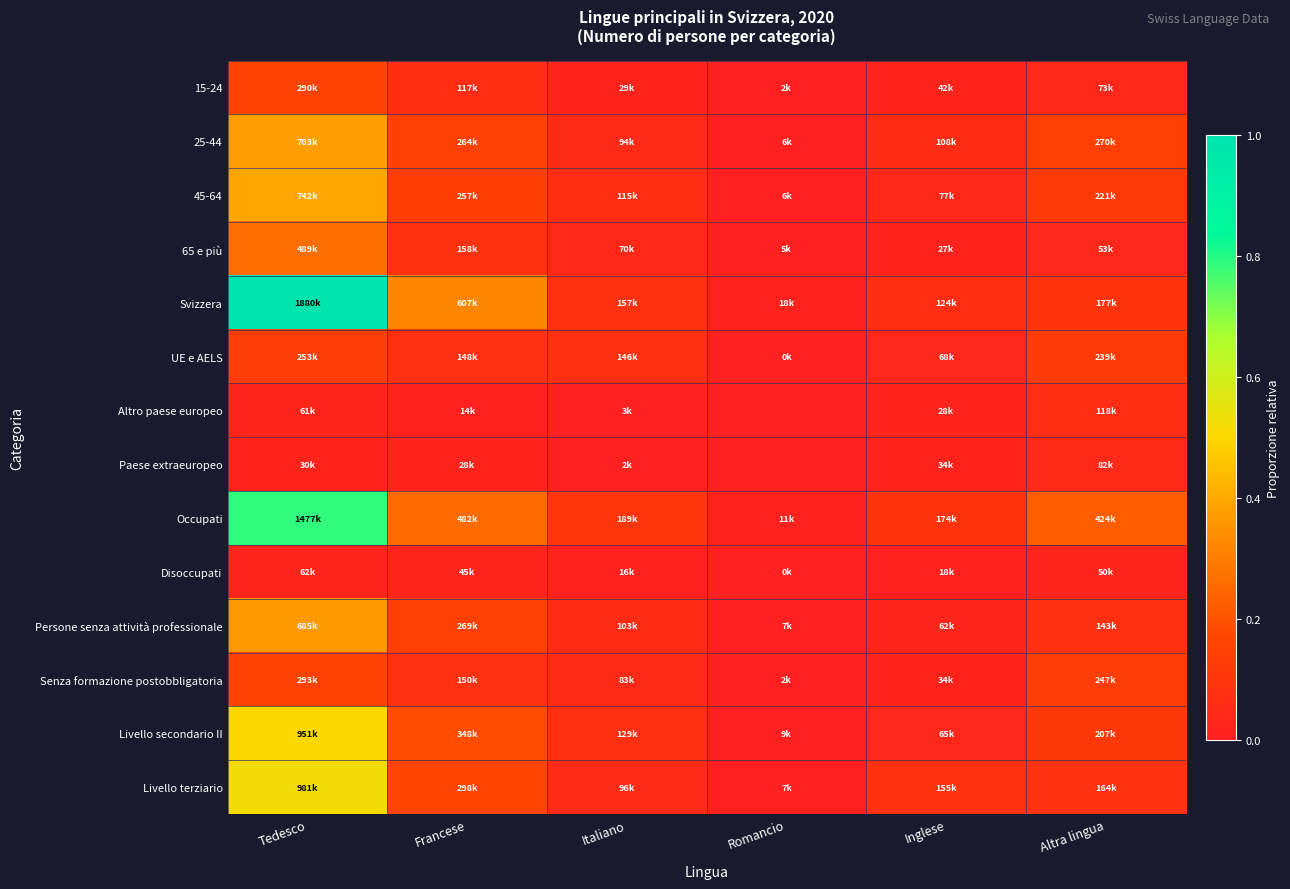

Reading left to right, extract all data points from this chart.

15-24: Tedesco=0.2	Francese=0.1	Italiano=0.0	Romancio=0.0	Inglese=0.0	Altra lingua=0.0
25-44: Tedesco=0.4	Francese=0.1	Italiano=0.1	Romancio=0.0	Inglese=0.1	Altra lingua=0.1
45-64: Tedesco=0.4	Francese=0.1	Italiano=0.1	Romancio=0.0	Inglese=0.0	Altra lingua=0.1
65 e più: Tedesco=0.3	Francese=0.1	Italiano=0.0	Romancio=0.0	Inglese=0.0	Altra lingua=0.0
Svizzera: Tedesco=1.0	Francese=0.3	Italiano=0.1	Romancio=0.0	Inglese=0.1	Altra lingua=0.1
UE e AELS: Tedesco=0.1	Francese=0.1	Italiano=0.1	Romancio=0.0	Inglese=0.0	Altra lingua=0.1
Altro paese europeo: Tedesco=0.0	Francese=0.0	Italiano=0.0	Romancio=0.0	Inglese=0.0	Altra lingua=0.1
Paese extraeuropeo: Tedesco=0.0	Francese=0.0	Italiano=0.0	Romancio=0.0	Inglese=0.0	Altra lingua=0.0
Occupati: Tedesco=0.8	Francese=0.3	Italiano=0.1	Romancio=0.0	Inglese=0.1	Altra lingua=0.2
Disoccupati: Tedesco=0.0	Francese=0.0	Italiano=0.0	Romancio=0.0	Inglese=0.0	Altra lingua=0.0
Persone senza attività professionale: Tedesco=0.4	Francese=0.1	Italiano=0.1	Romancio=0.0	Inglese=0.0	Altra lingua=0.1
Senza formazione postobbligatoria: Tedesco=0.2	Francese=0.1	Italiano=0.0	Romancio=0.0	Inglese=0.0	Altra lingua=0.1
Livello secondario II: Tedesco=0.5	Francese=0.2	Italiano=0.1	Romancio=0.0	Inglese=0.0	Altra lingua=0.1
Livello terziario: Tedesco=0.5	Francese=0.2	Italiano=0.1	Romancio=0.0	Inglese=0.1	Altra lingua=0.1